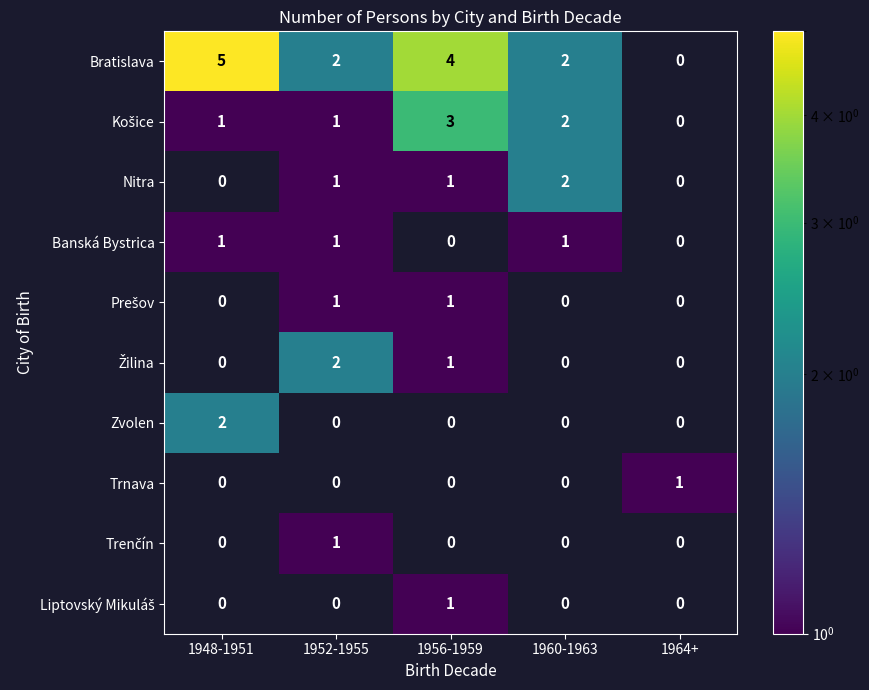

The Banská Bystrica series shows 1 at 1948-1951. True or false?

True